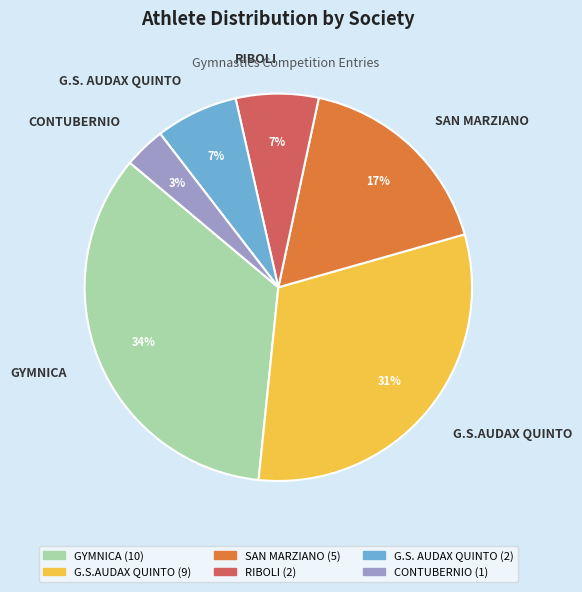

To the nearest percent, what is the difference between the SAN MARZIANO and RIBOLI slice percentages?

10%